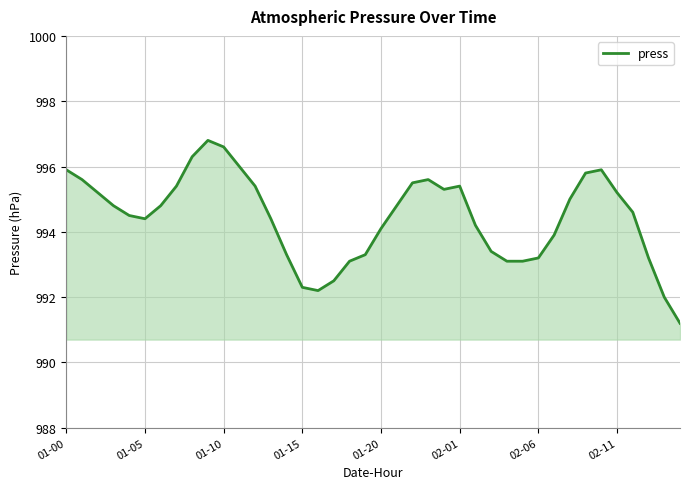

What is the smallest value displayed?

991.2